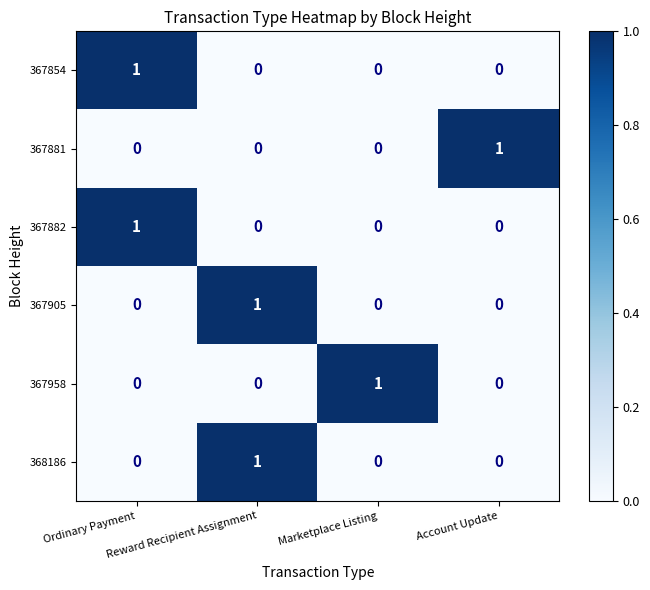

Count the 367882 values in the range 0 to 1.

4